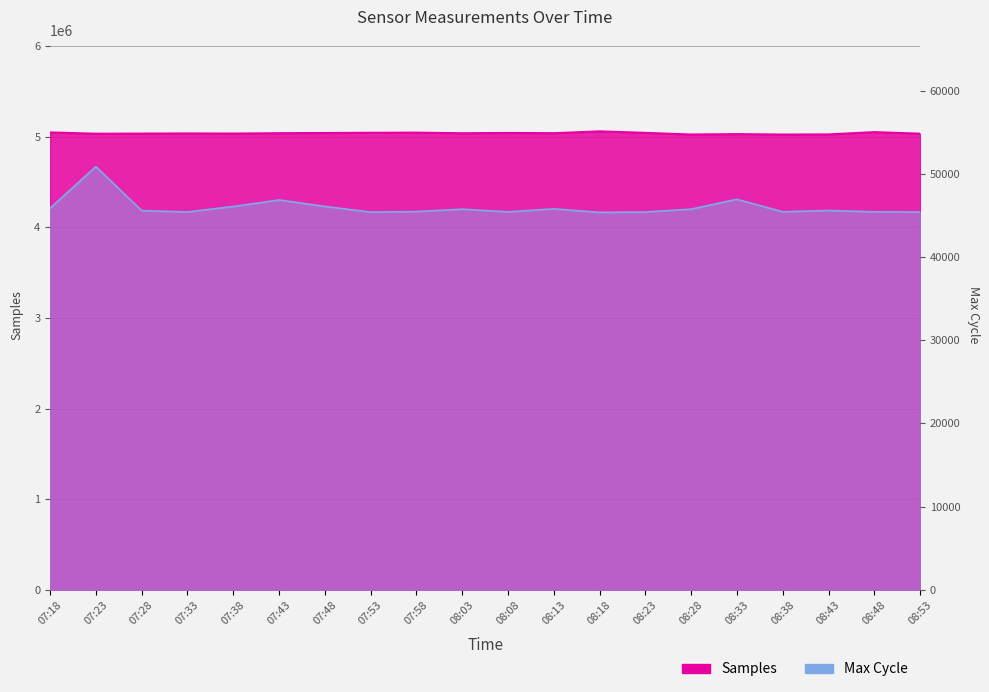

How many distinct data groups are displayed?

2